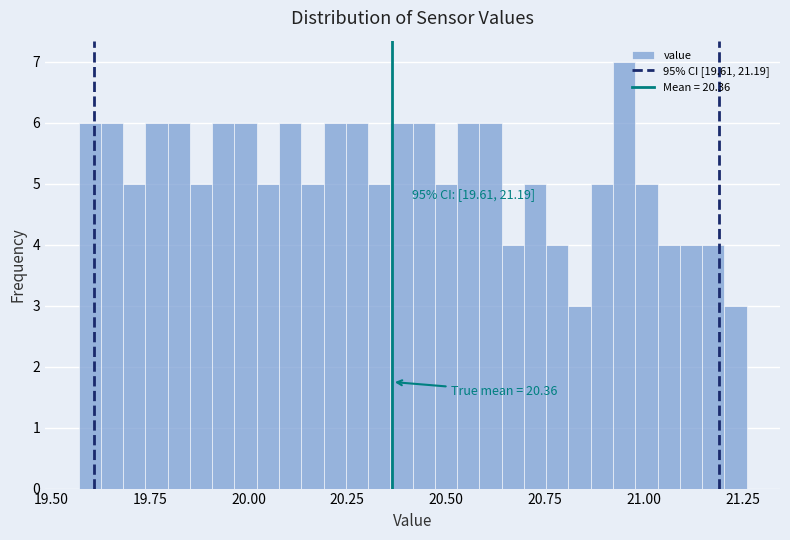

Around what value on the x-axis is the tallest bar? Give the approximate position of its centre, as read against the axis.

20.95